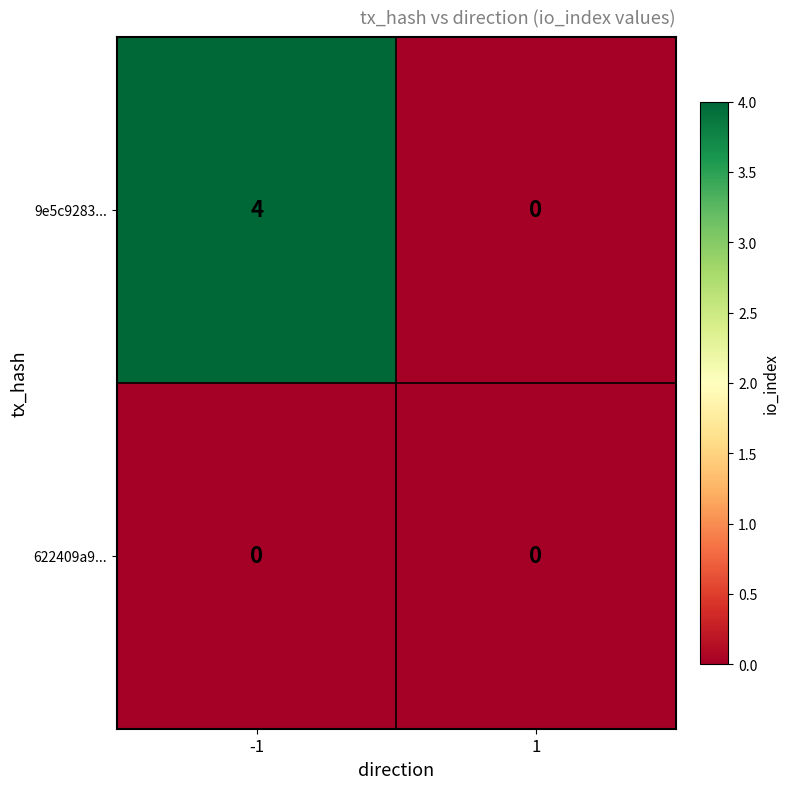

What is the maximum value shown in the chart?

4